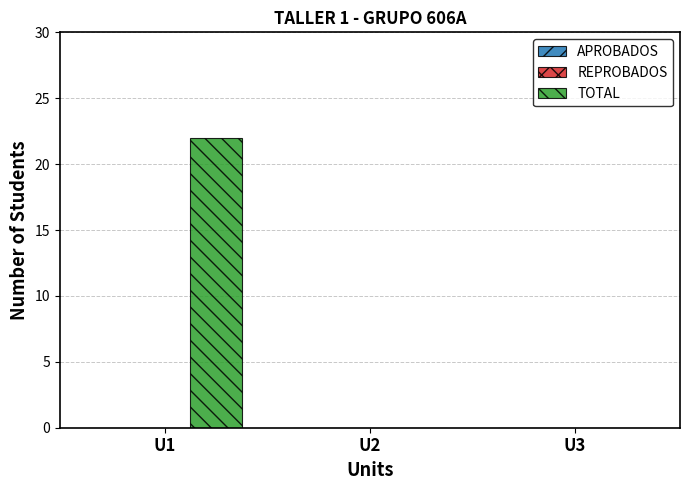

Between U1 and U3, which is larger?

U1